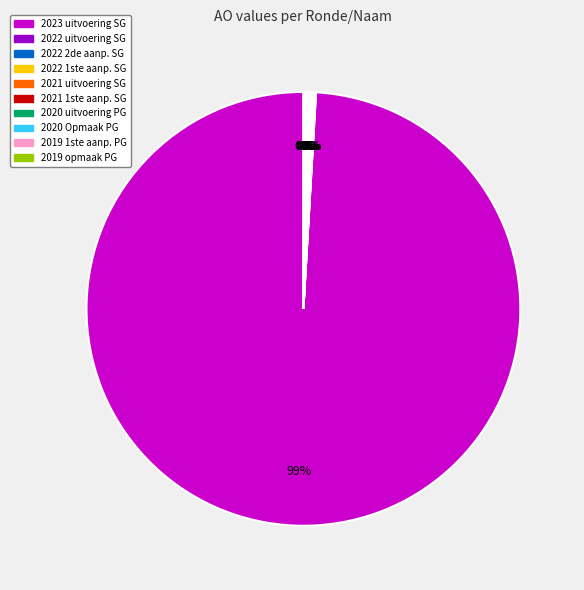

What is the largest slice in the pie chart?

2023 uitvoering SG